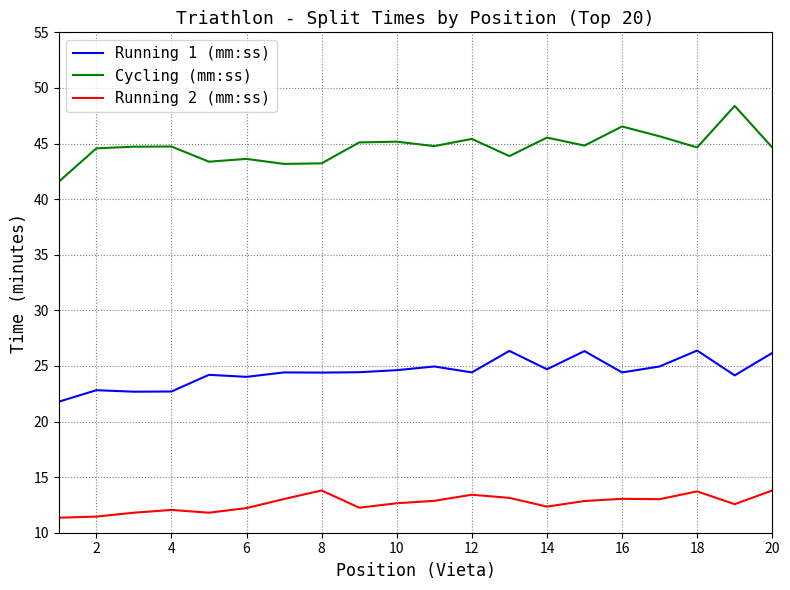

True or false: Cycling (mm:ss) and Running 1 (mm:ss) intersect in this chart.

False